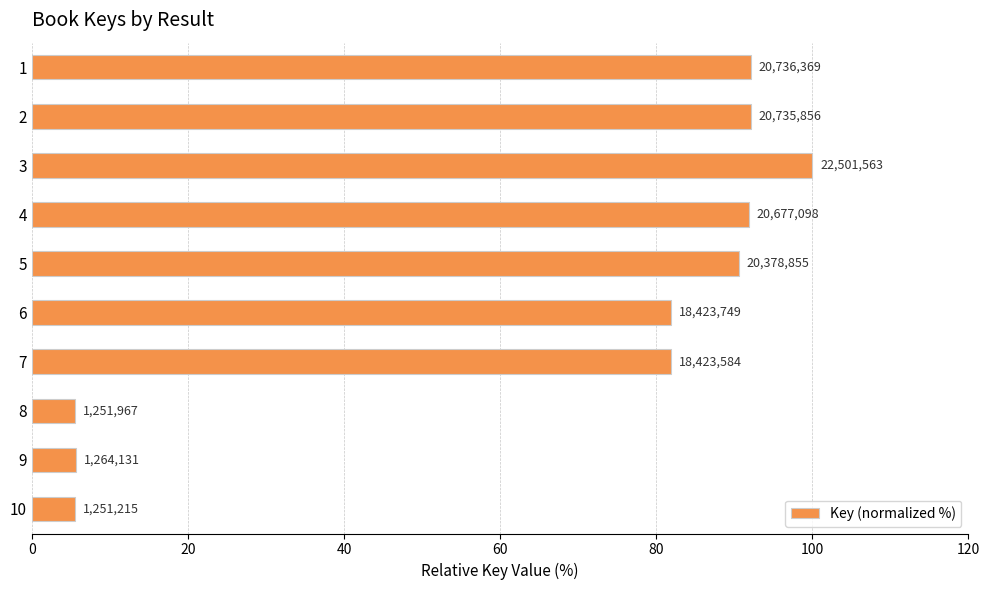

Is it true that the value at 9 is 5.6?

True